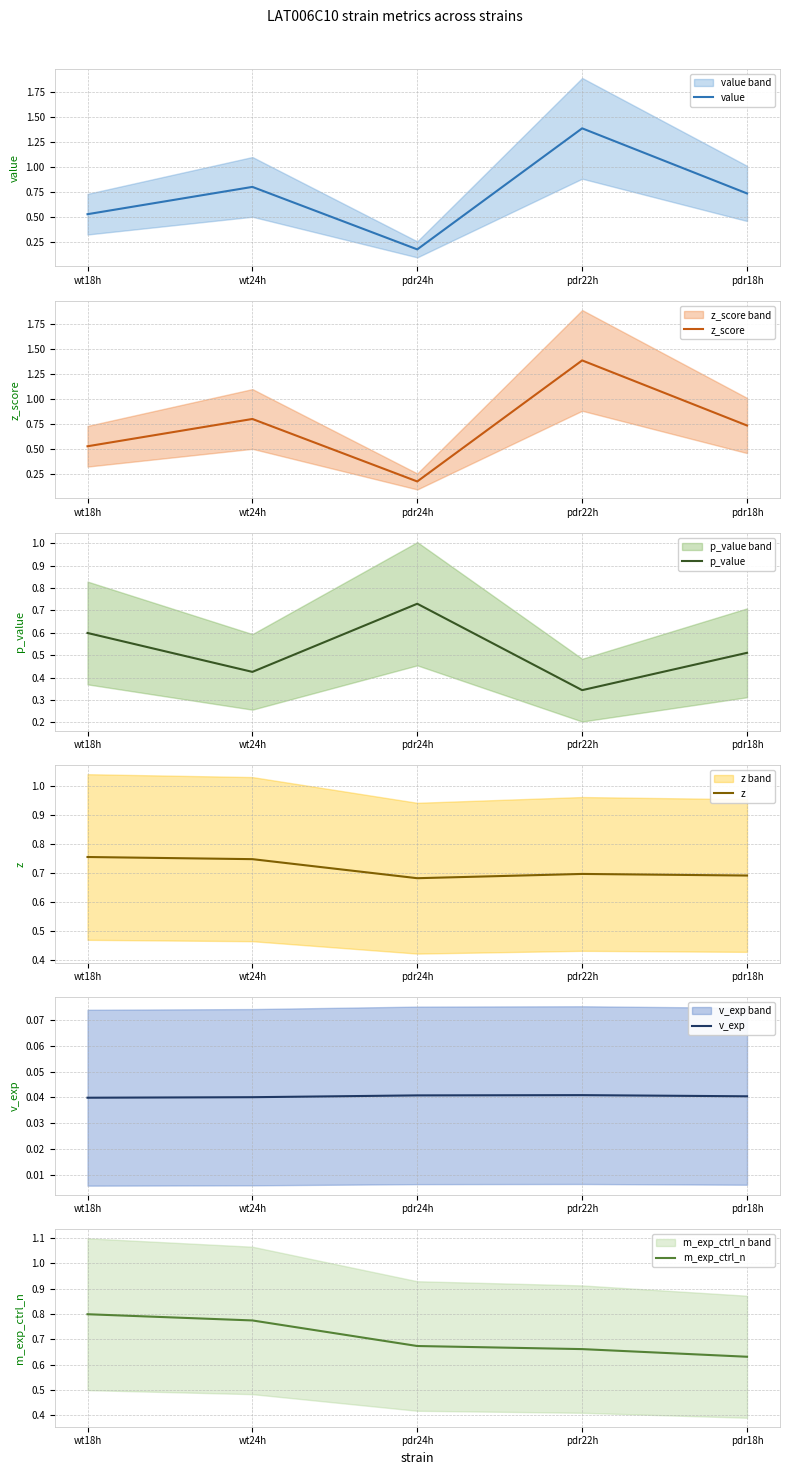

At how many categories does at least one series exceed 1?

1